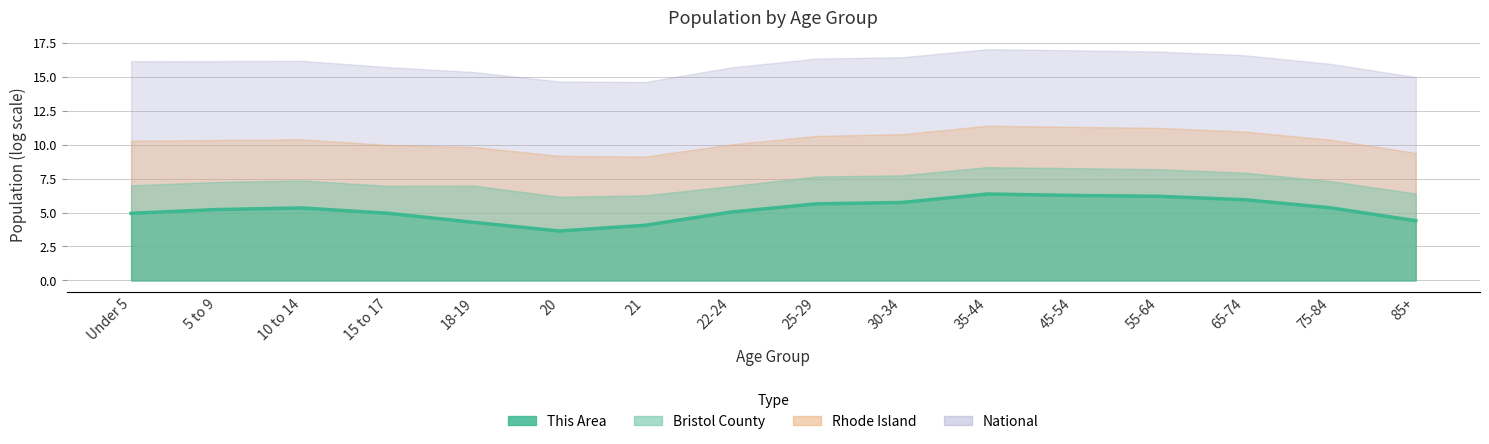

How many points are lower than both their immediate neighbors (excluding endpoints)?

1